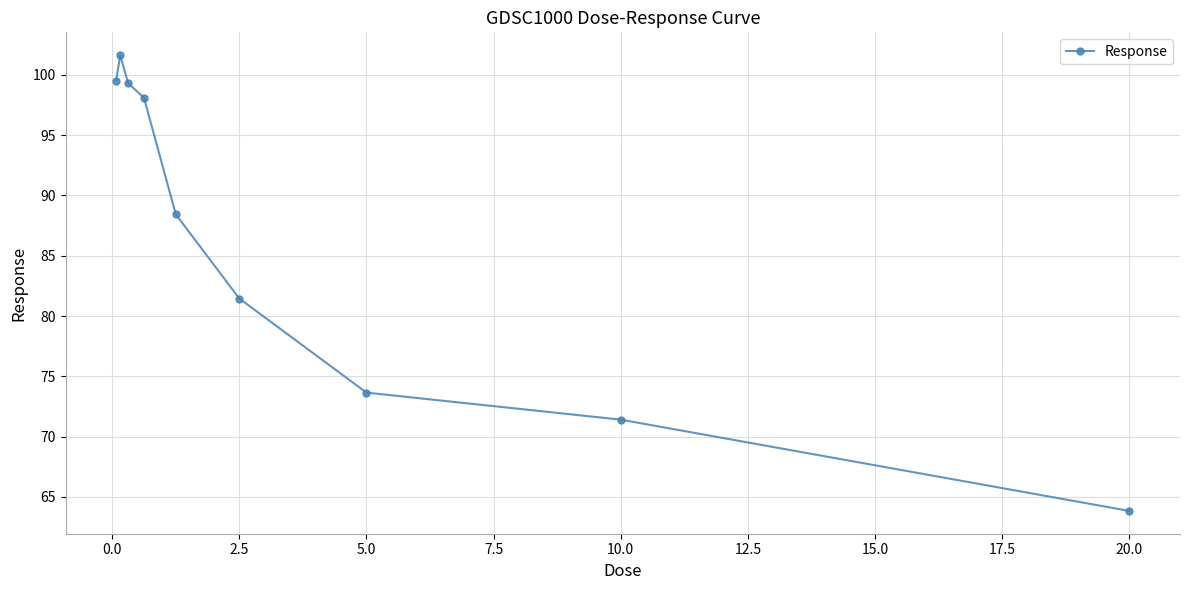

What is the value of the 5th point from the left?

88.4